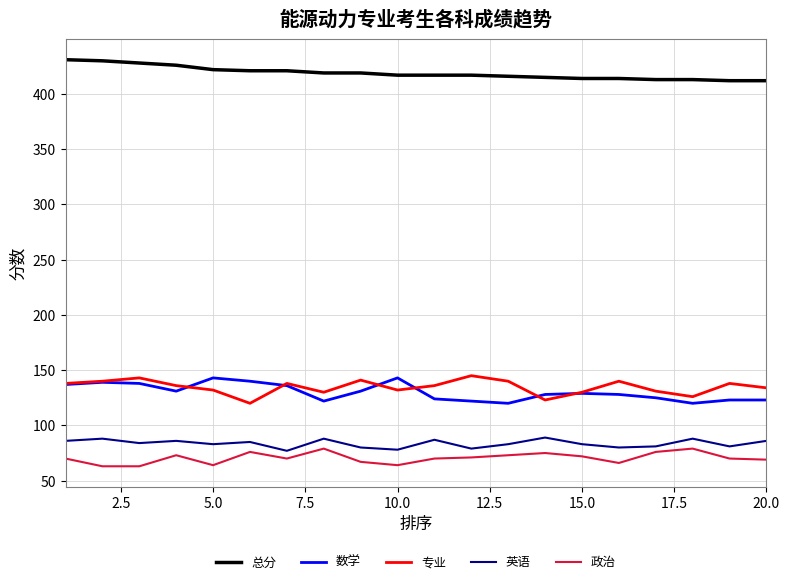

Which series has the largest total across all categories?

总分